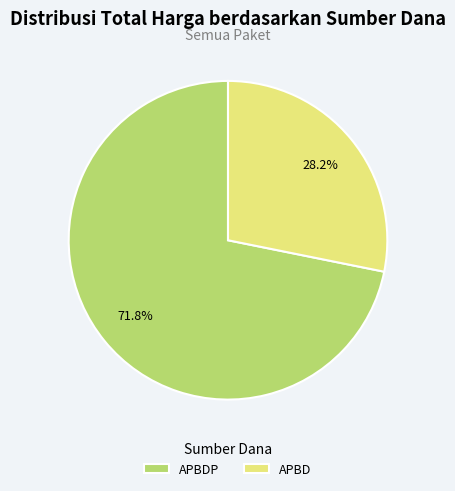

What is the total percentage of APBDP and APBD?

100.0%